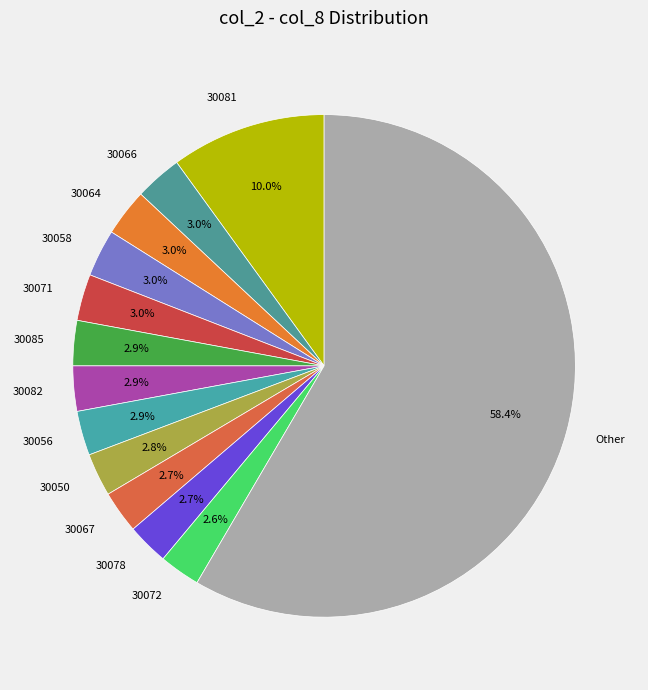

Which category has the biggest portion of the pie?

Other